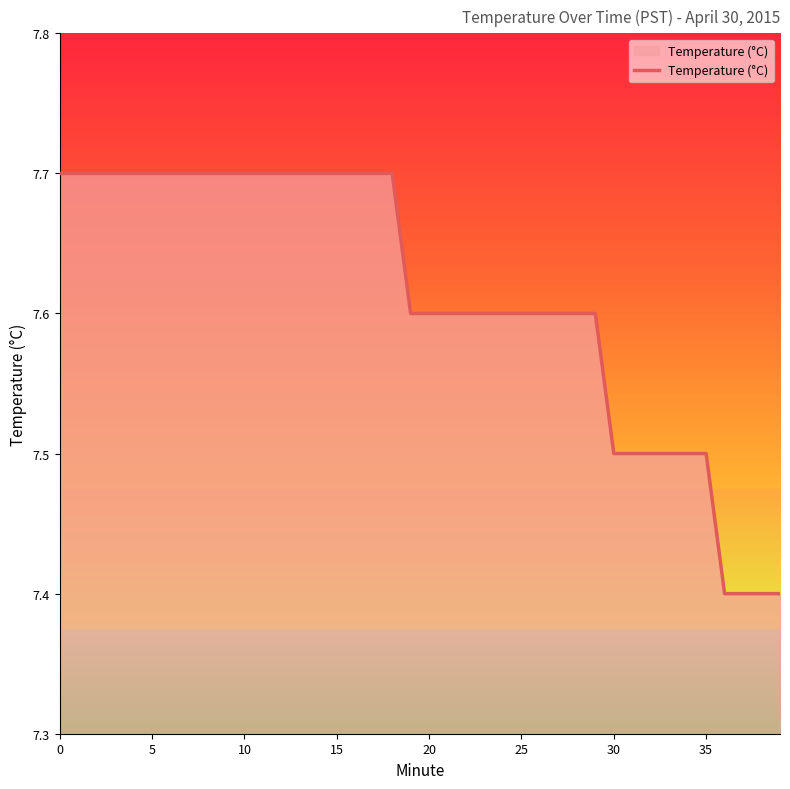

What is the difference between the maximum and minimum values?

0.3